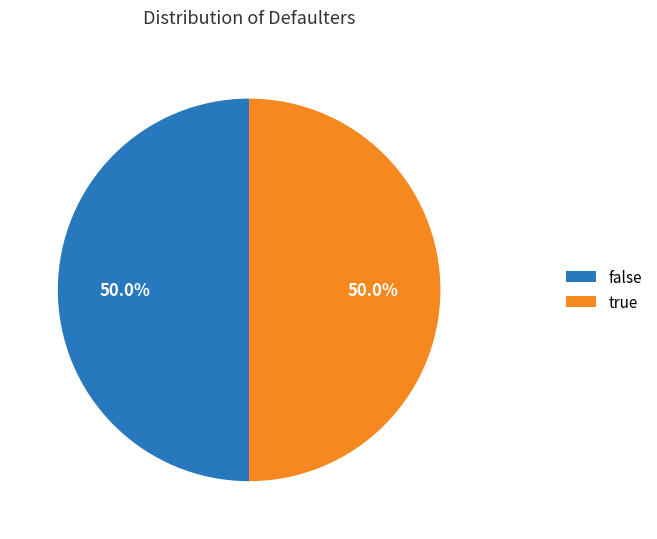

Approximately how many times larger is the value at true compared to false?

1.0